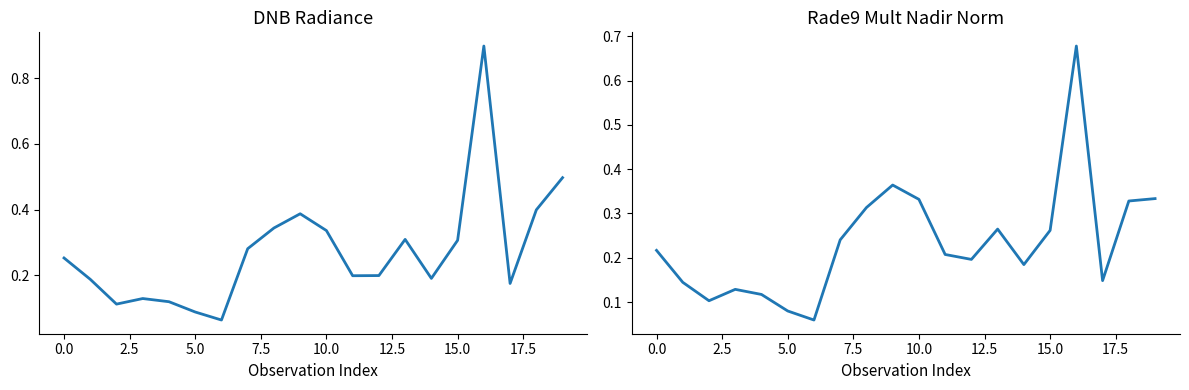

What is the value of the dnbrad point at the 20th from the left?

0.5